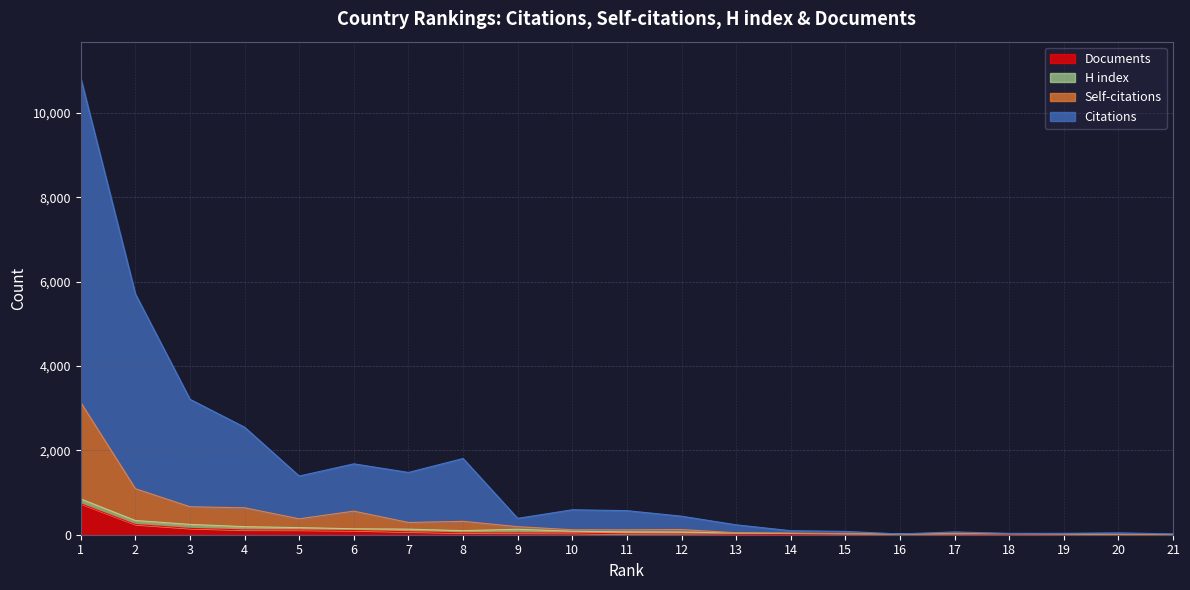

What is the maximum value for Documents?

735